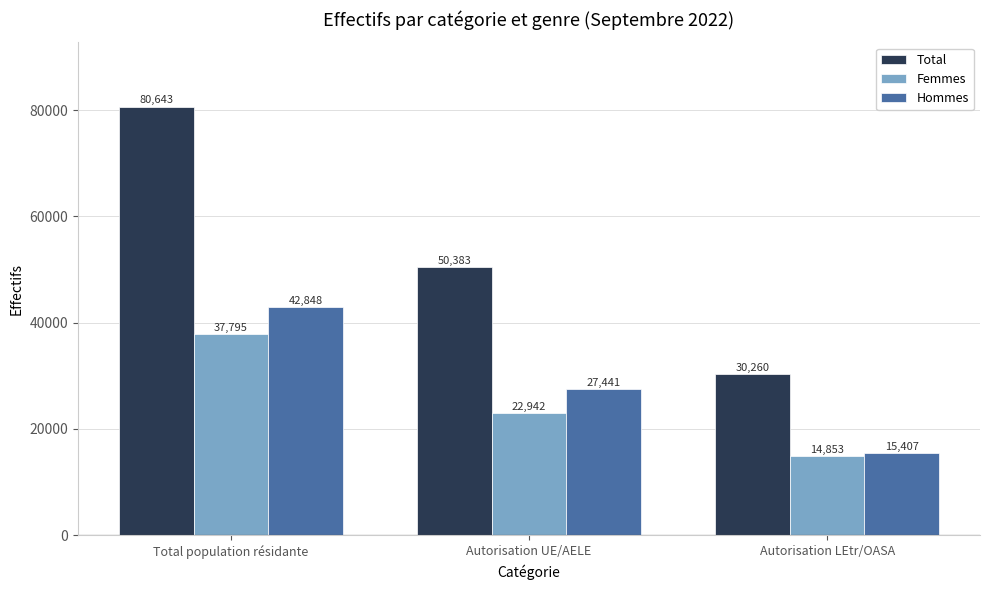

Which series changed the most between Total population résidante and Autorisation UE/AELE?

Total